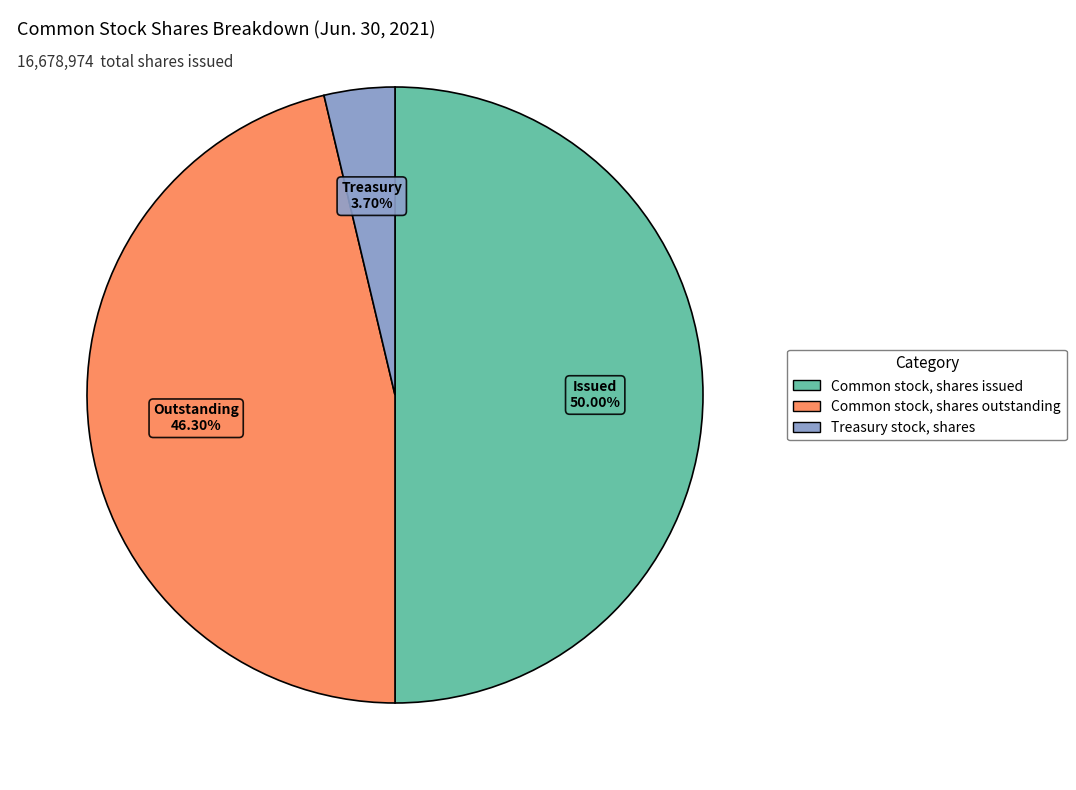

To the nearest percent, what portion does Treasury stock, shares represent?

4%